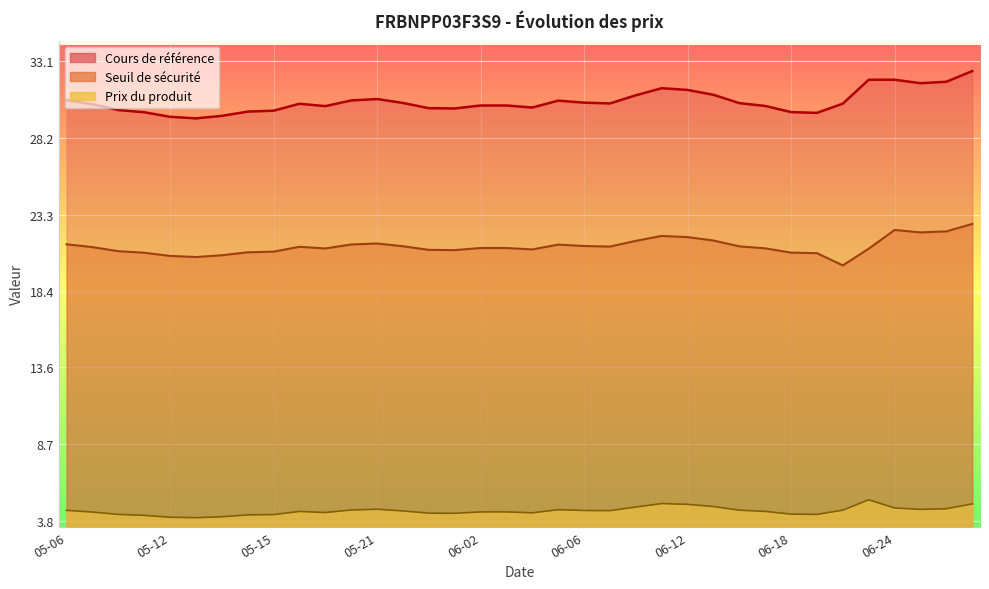

Read the Cours de référence value at 2025-05-26.

30.1